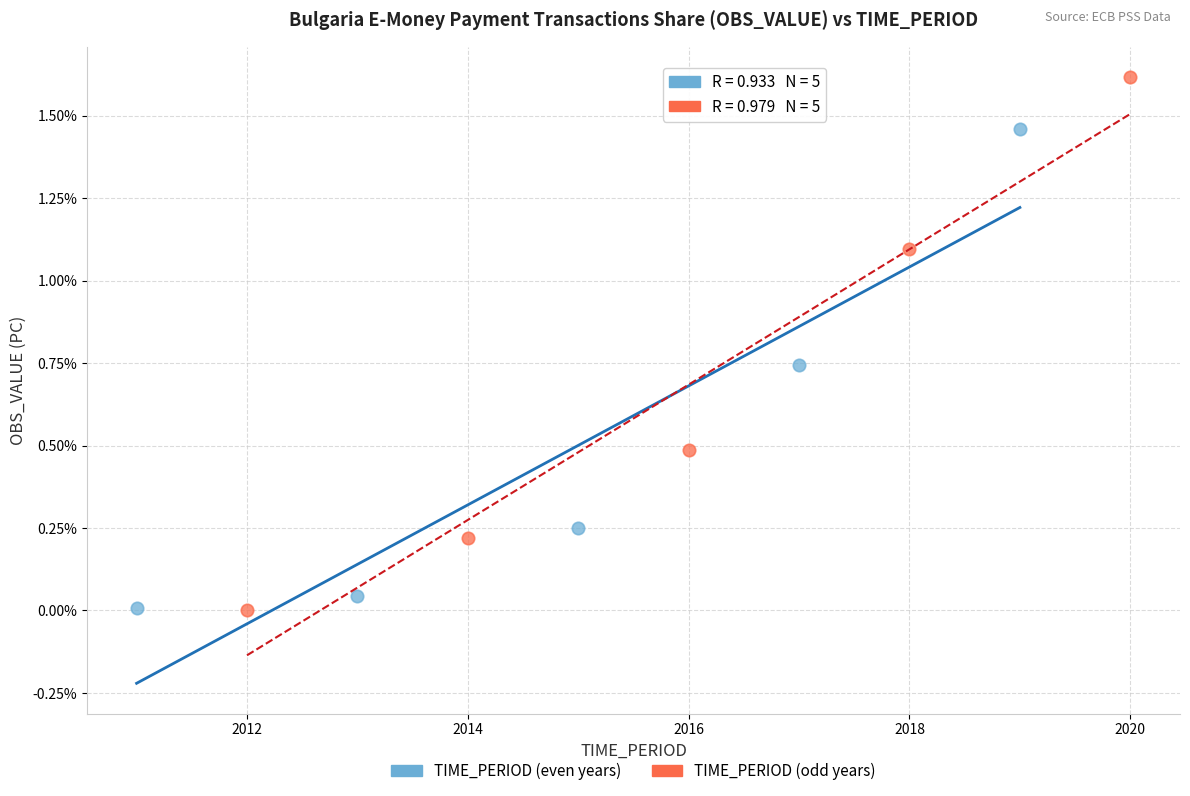

Which series reaches the maximum Y coordinate?

TIME_PERIOD (odd years)